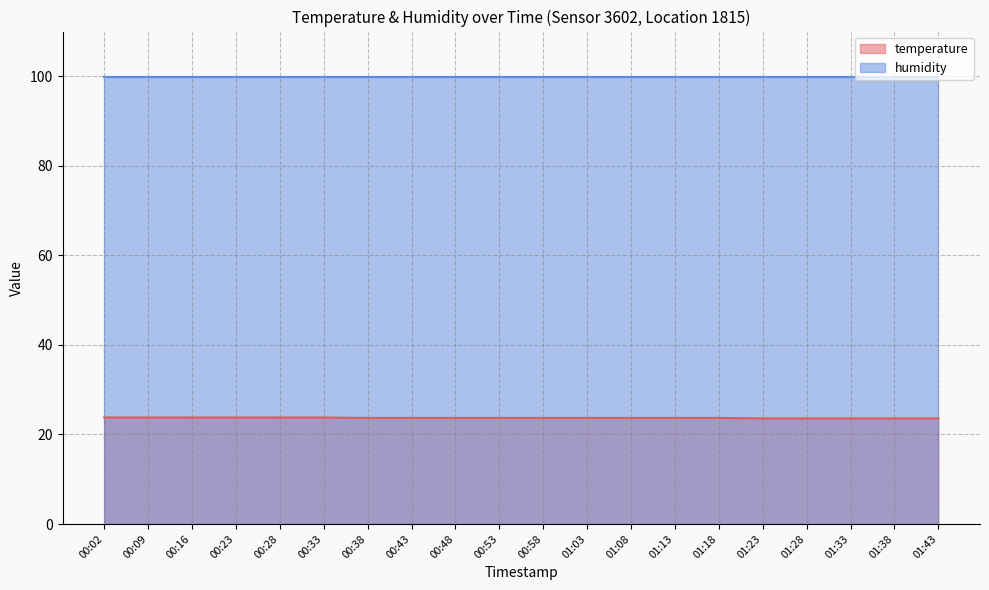

Reading right to left, extract all data points from this chart.

23.6	23.6	23.6	23.6	23.6	23.7	23.7	23.7	23.7	23.7	23.7	23.7	23.7	23.7	23.8	23.8	23.8	23.8	23.8	23.8